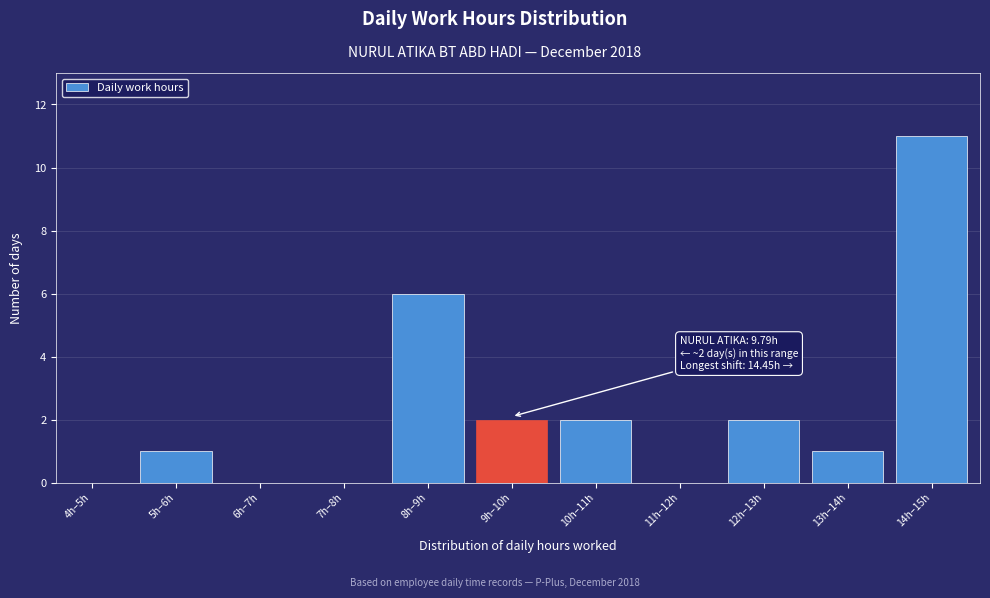

Reading left to right, what are all the values shown in this chart?

4h–5h=0	5h–6h=1	6h–7h=0	7h–8h=0	8h–9h=6	9h–10h=2	10h–11h=2	11h–12h=0	12h–13h=2	13h–14h=1	14h–15h=11